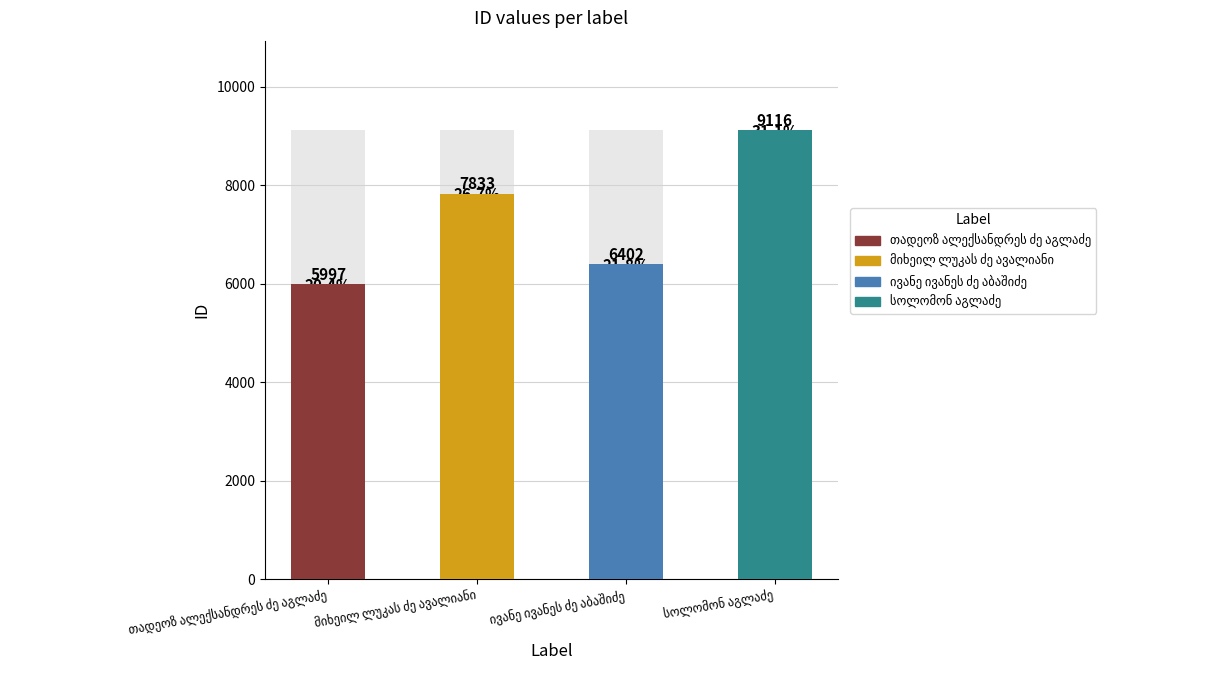

What is the label of the 3rd bar from the right?

მიხეილ ლუკას ძე ავალიანი